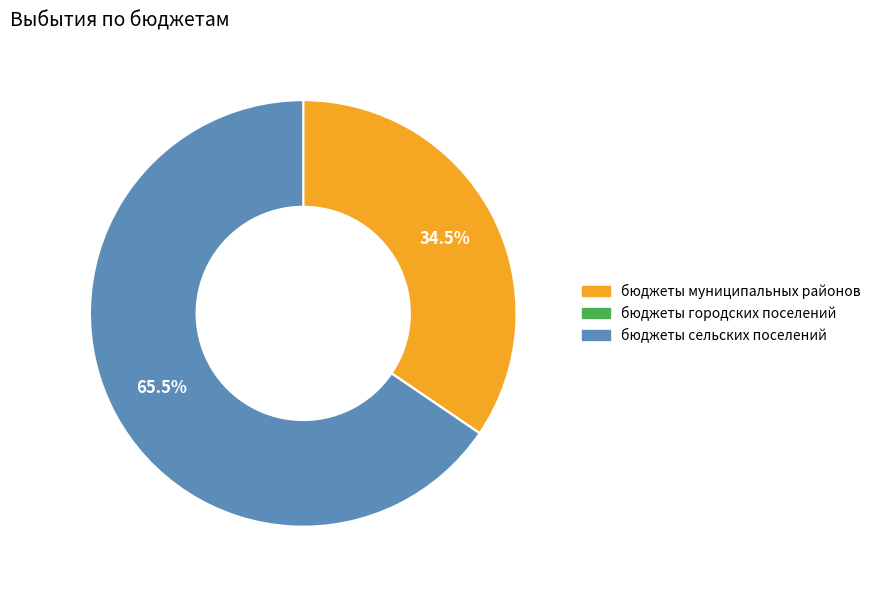

Is the sum of бюджеты сельских поселений and бюджеты муниципальных районов greater than half?

Yes